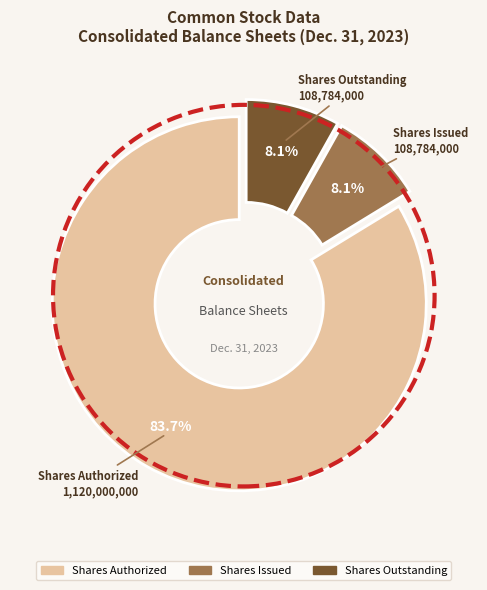

To the nearest percent, what is the difference between the largest and smallest slice percentages?

76%